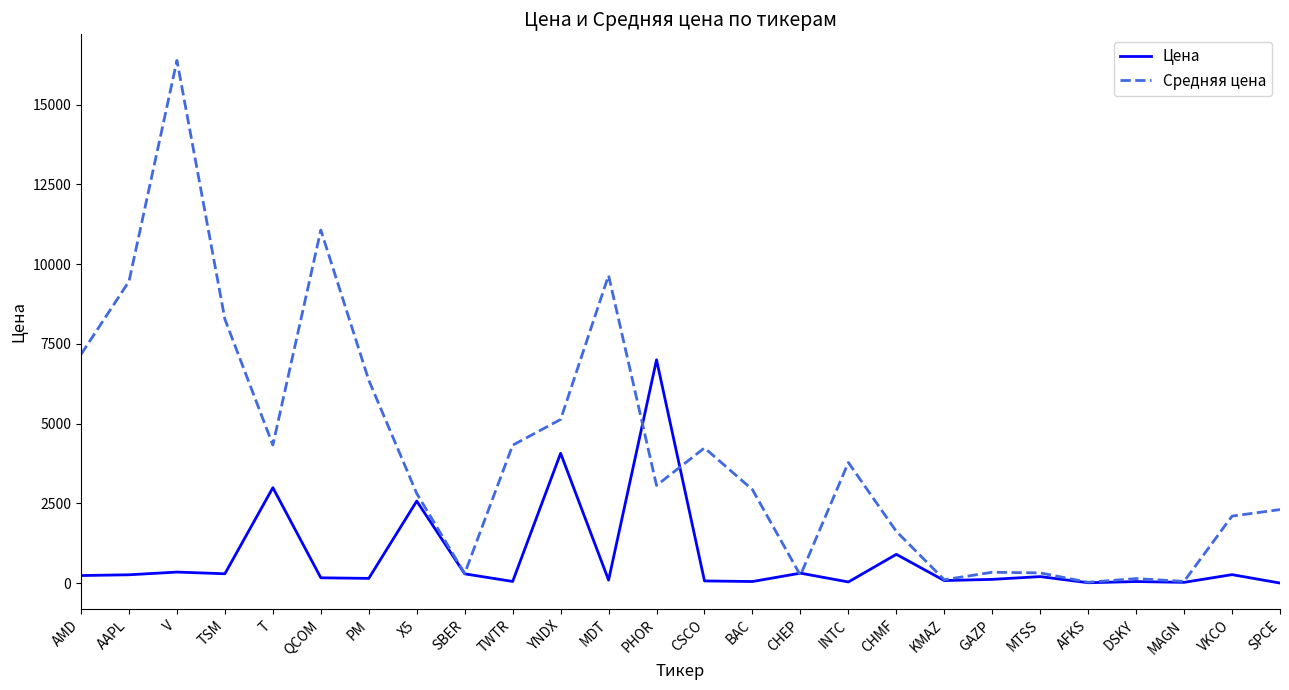

Rank the series by their maximum value, from highest to lowest.

Средняя цена, Цена